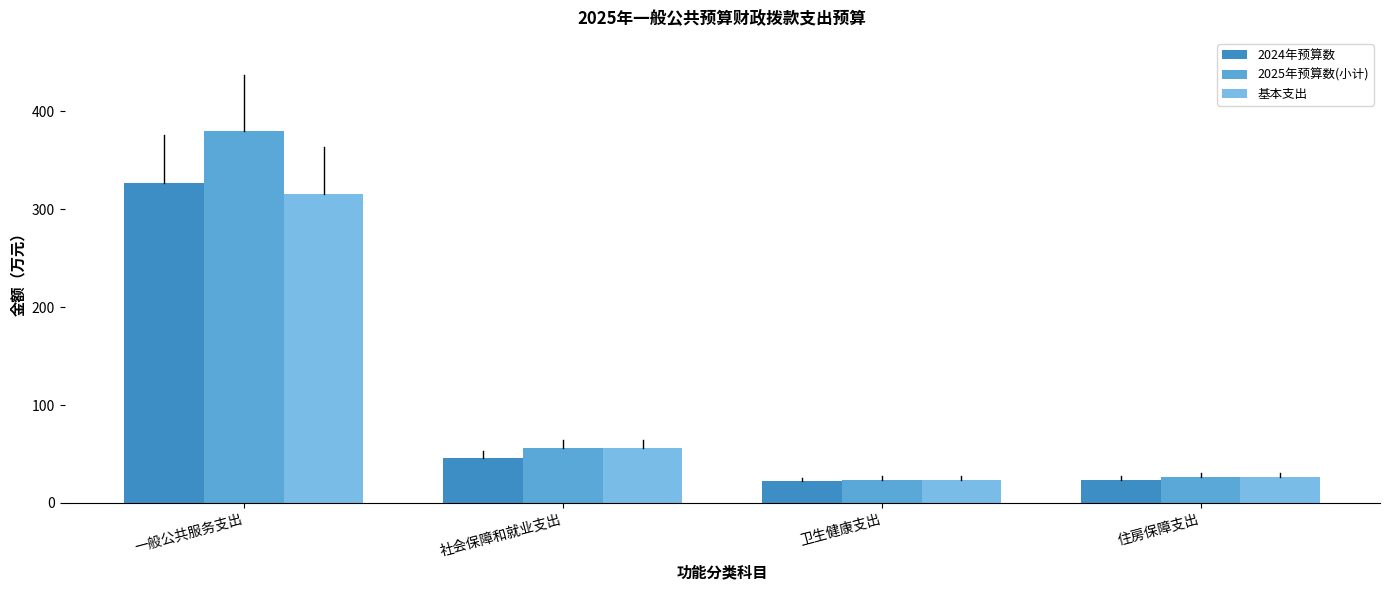

How many bars are there in each group?

3